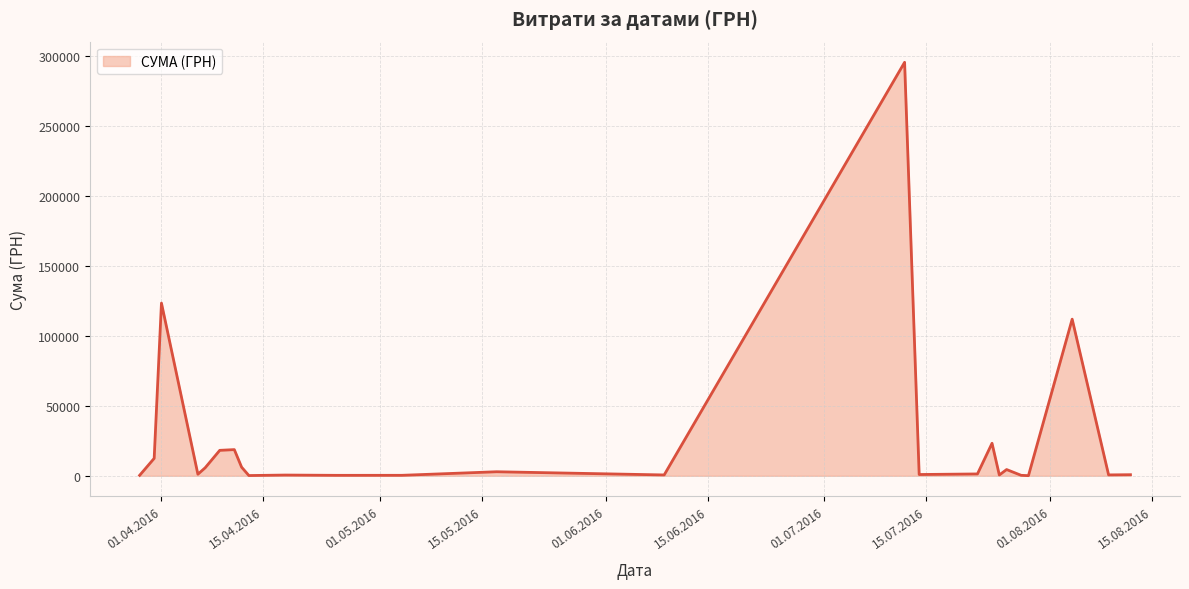

What is the greatest value displayed?

295638.6